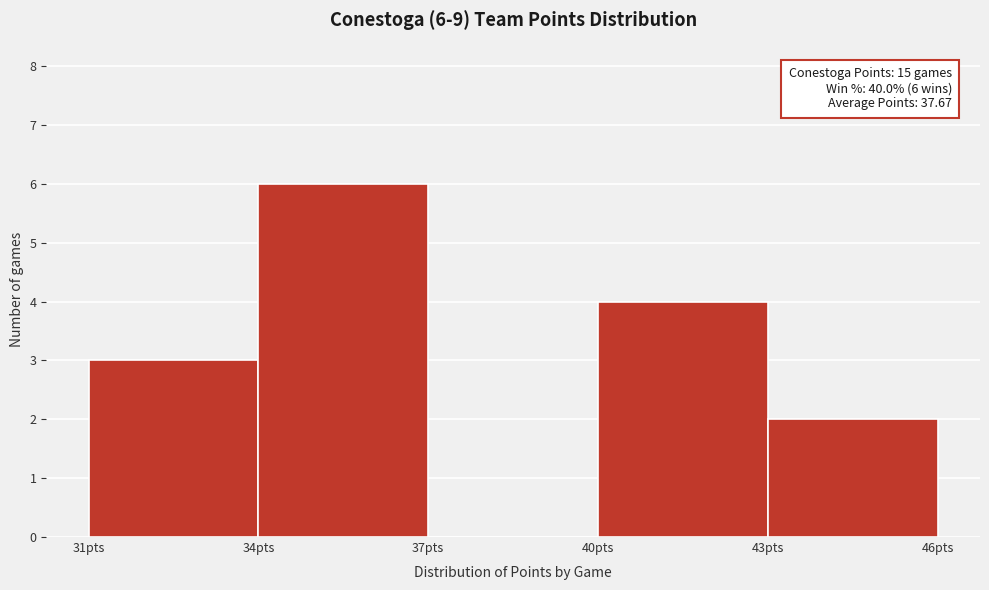

Over which range of the x-axis is the bar tallest?

34 to 37